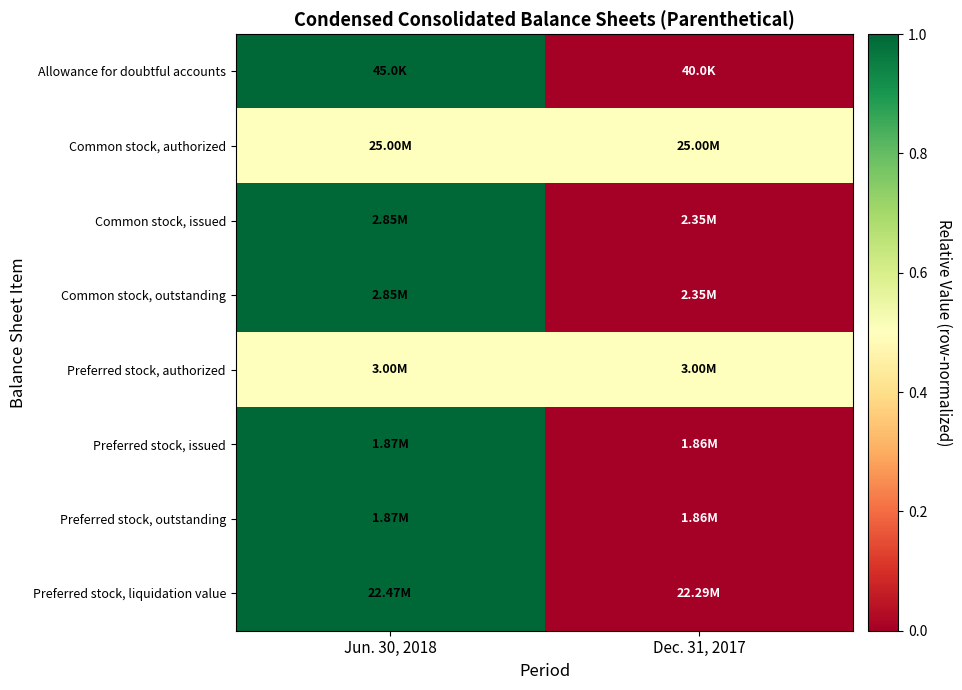

Which category has the lowest value across all series?

Dec. 31, 2017